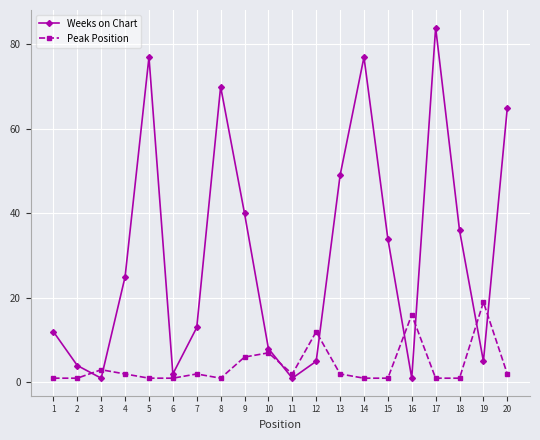

What is the total value across all series at 9?

46